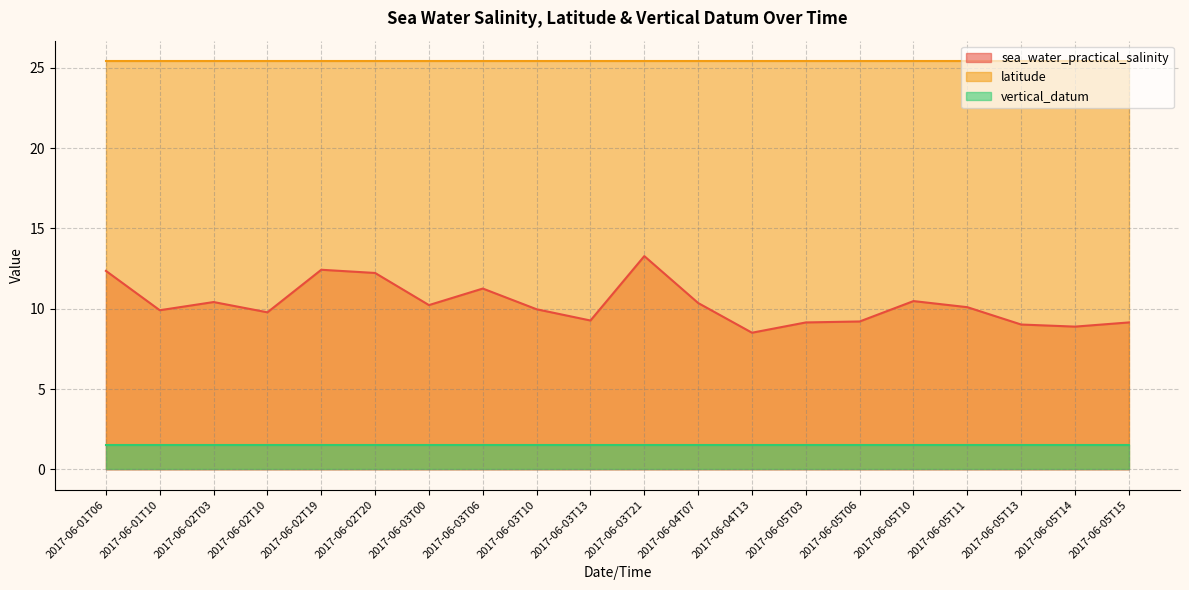

True or false: latitude has a value of 42.7 at 2017-06-05T15.

False